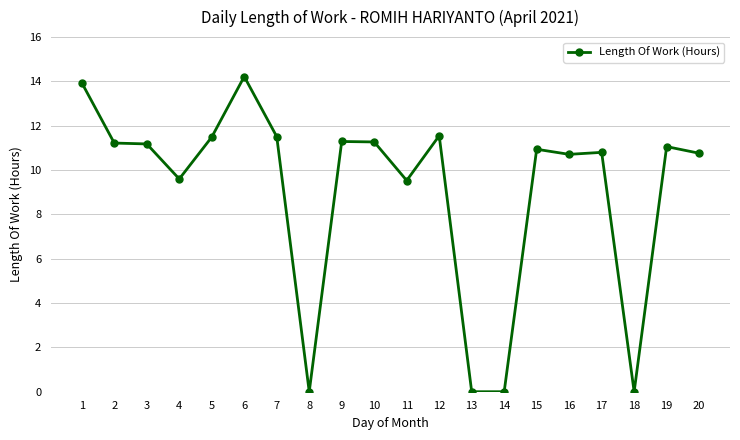

True or false: there are more than 0 points higher than both neighbors.

True